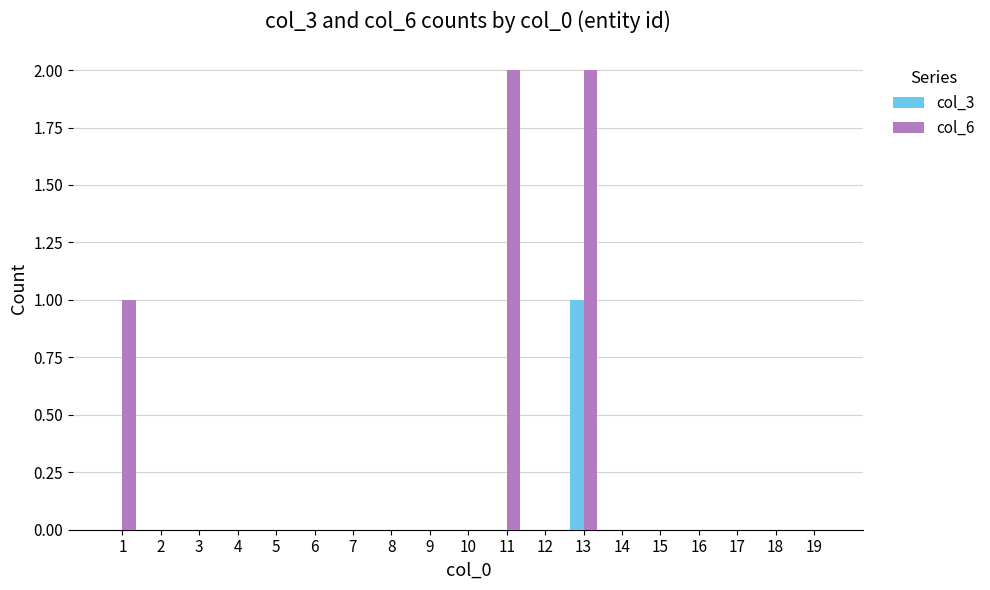

Is it true that col_3 equals 0 at 6?

True